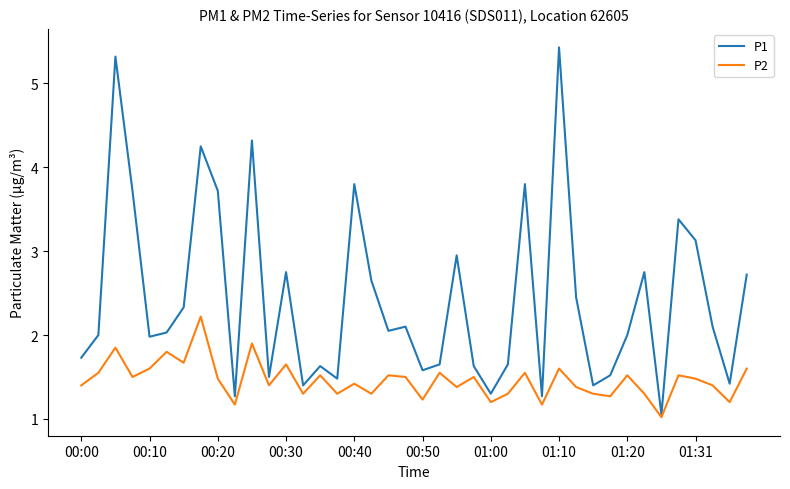

List the series in order of their overall mean, lowest first.

P2, P1